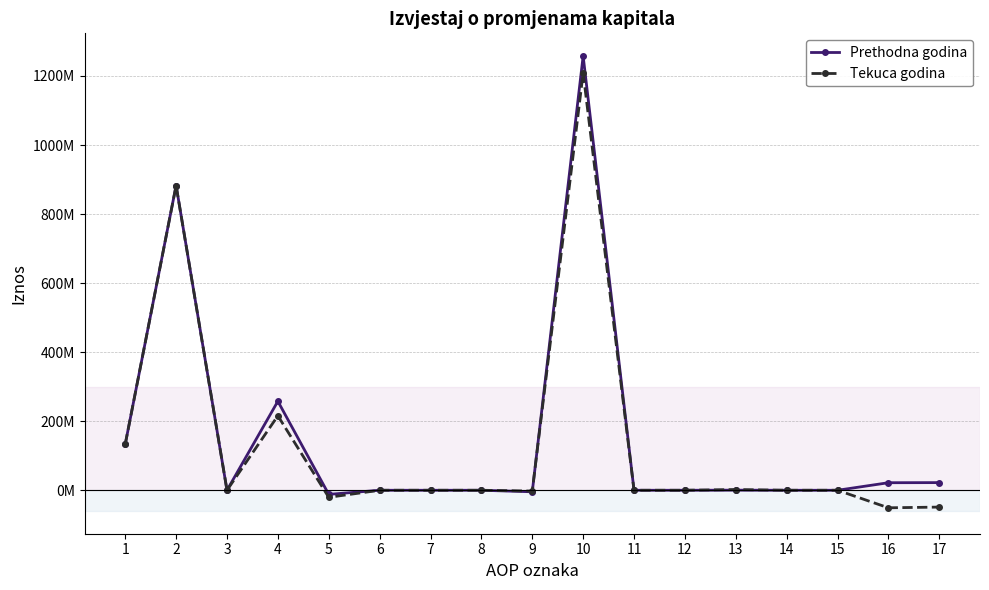

What are all the series names shown in the legend?

Prethodna godina, Tekuca godina